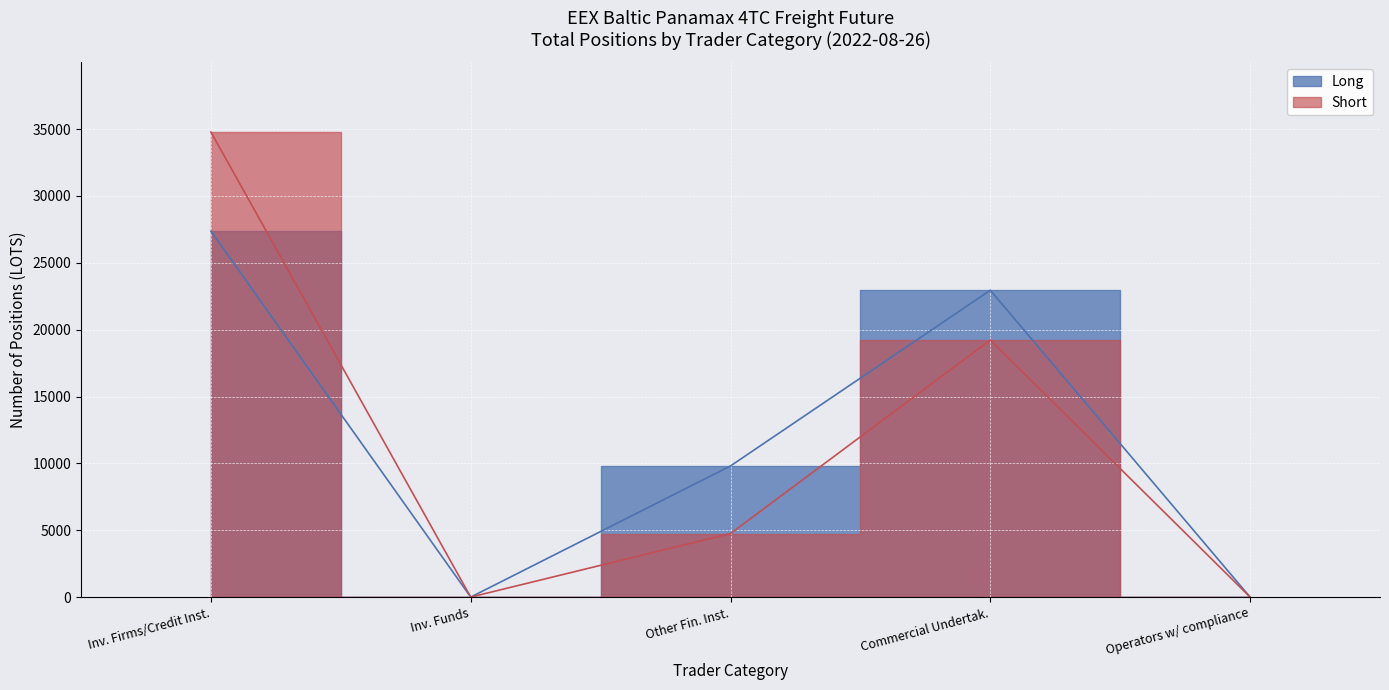

True or false: Short has a value of 34778.0 at Inv. Firms/Credit Inst..

True